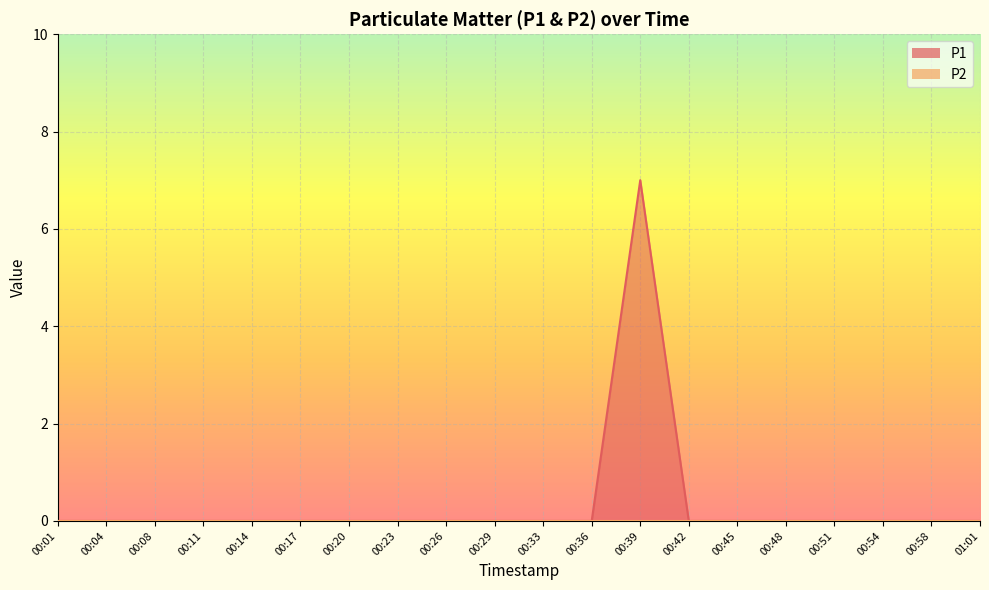

Rank the categories by value from lowest to highest.

00:01, 00:04, 00:08, 00:11, 00:14, 00:17, 00:20, 00:23, 00:26, 00:29, 00:33, 00:36, 00:42, 00:45, 00:48, 00:51, 00:54, 00:58, 01:01, 00:39